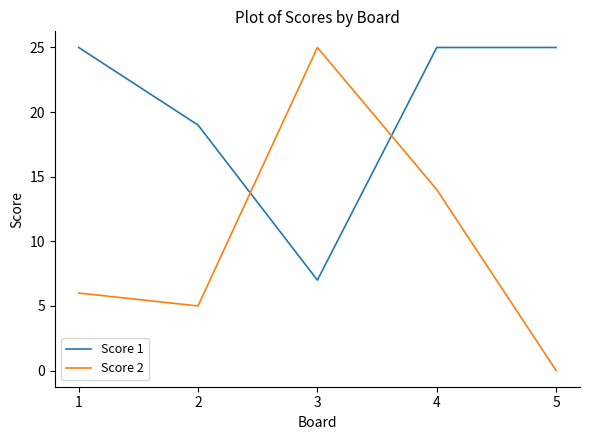

Which series changed the most between 3 and 4?

Score 1